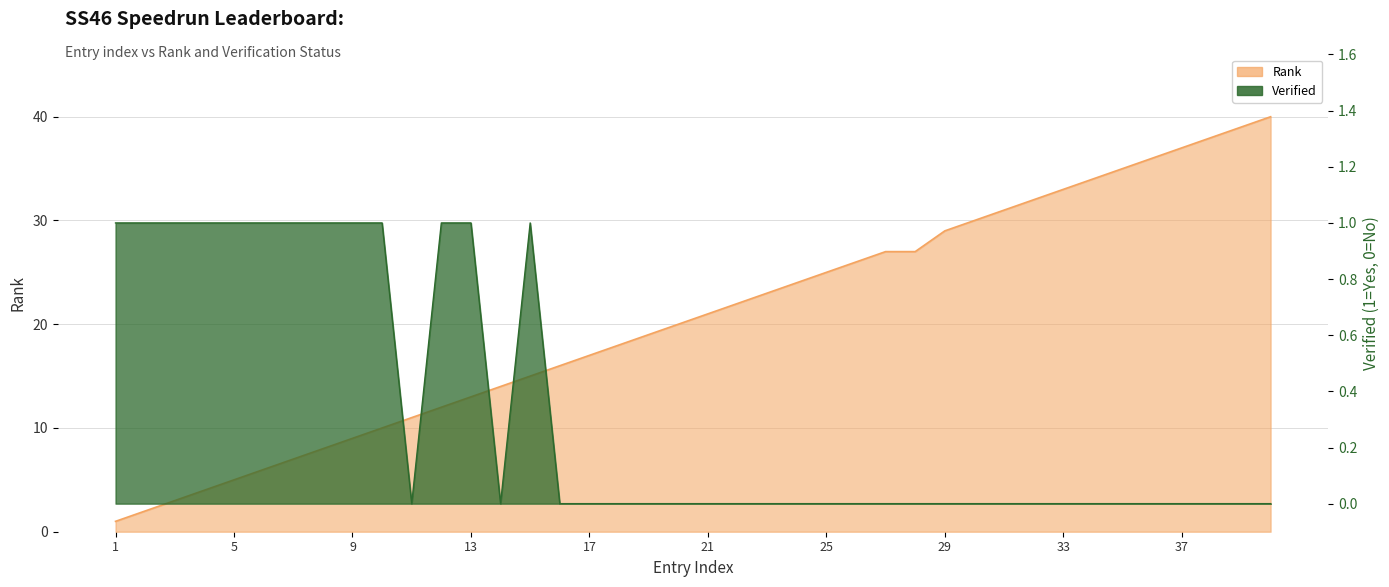

What is the maximum value for Rank?

40